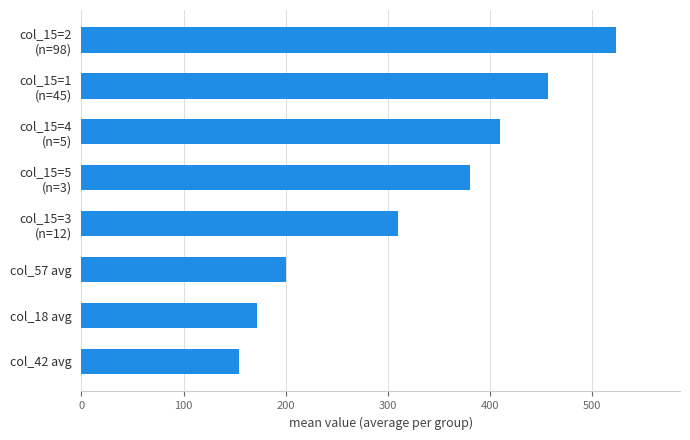

What is the smallest value displayed?

154